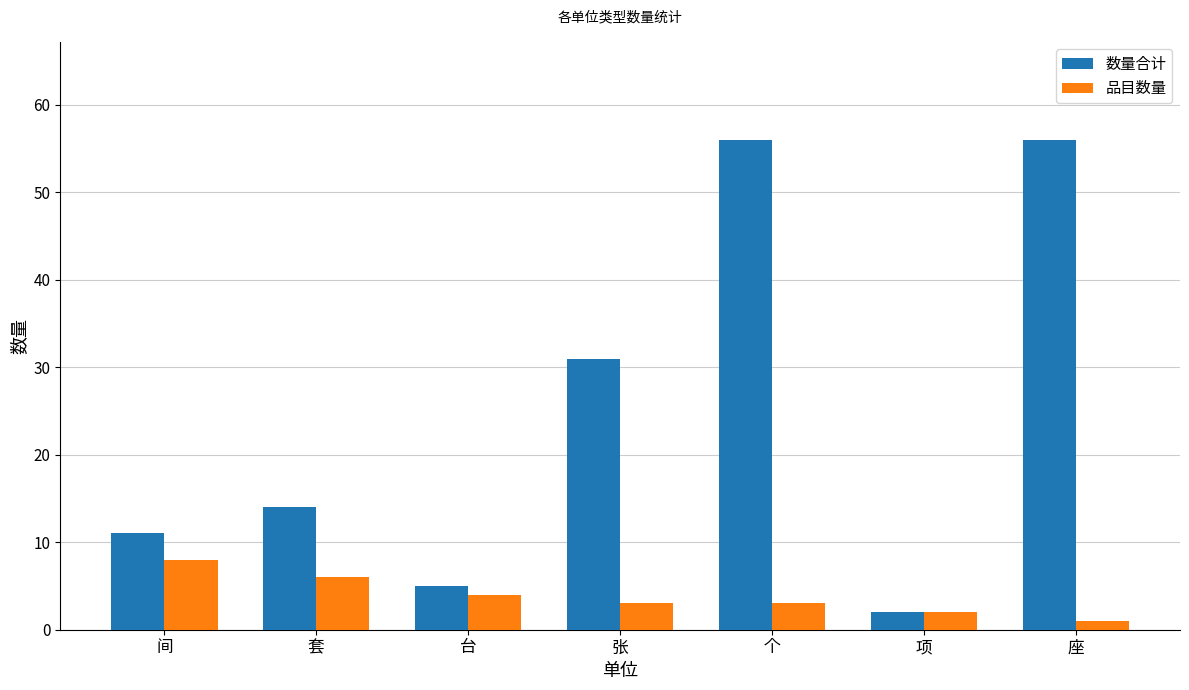

Rank the series at 张 from lowest to highest value.

品目数量, 数量合计